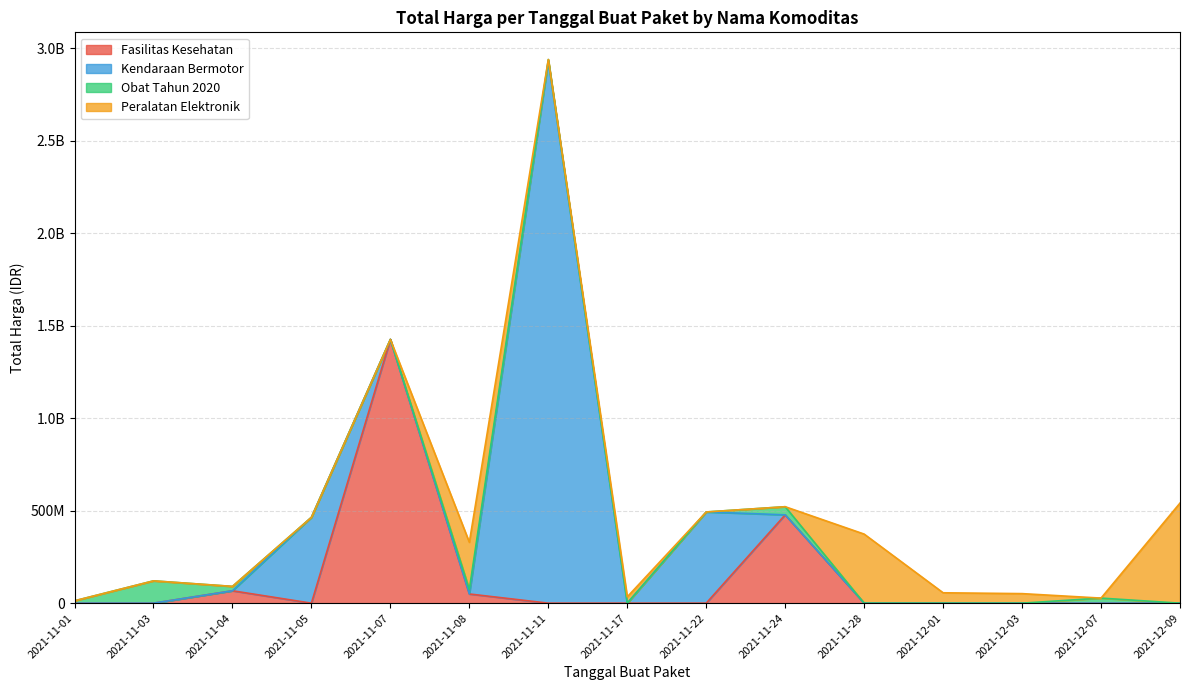

What is the average value?

214814202